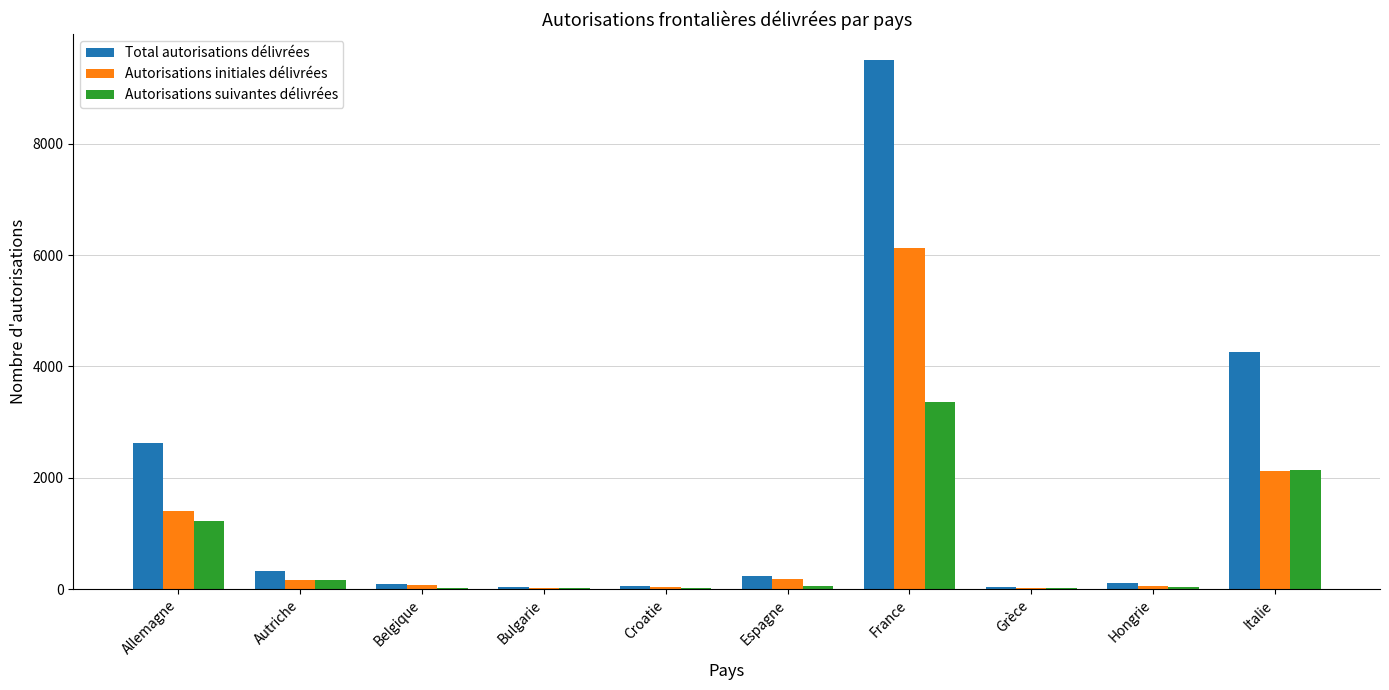

Which series changed the most between Croatie and Italie?

Total autorisations délivrées